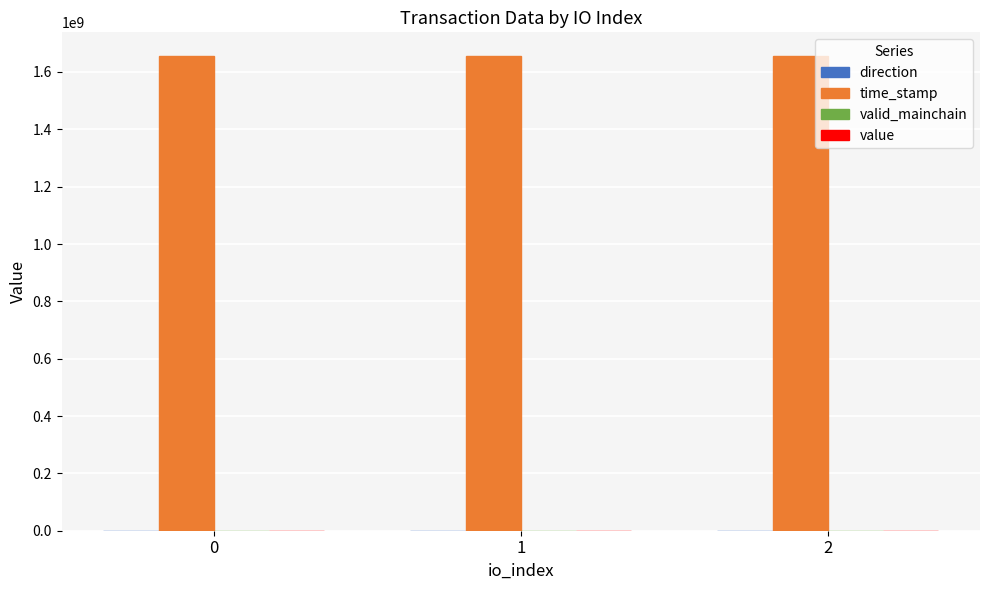

Which series has the largest total across all categories?

time_stamp